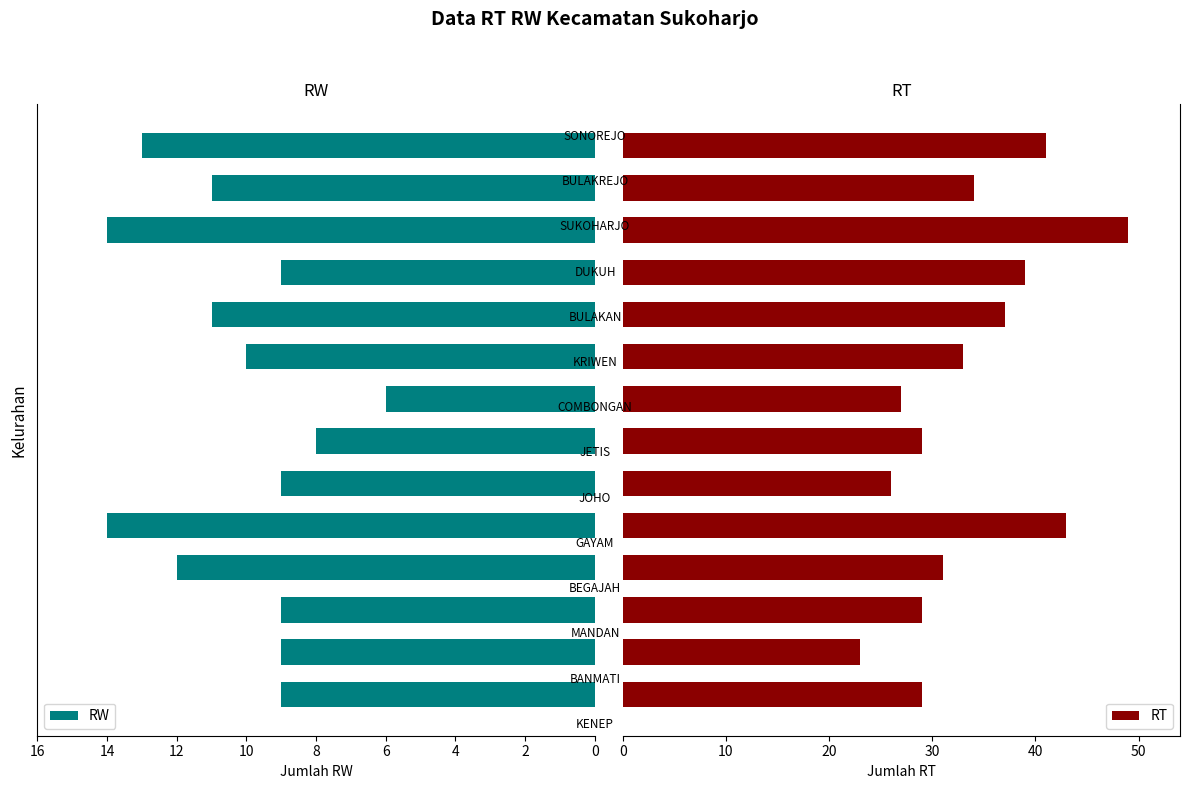

The value of RT at 9 is 61. True or false?

False